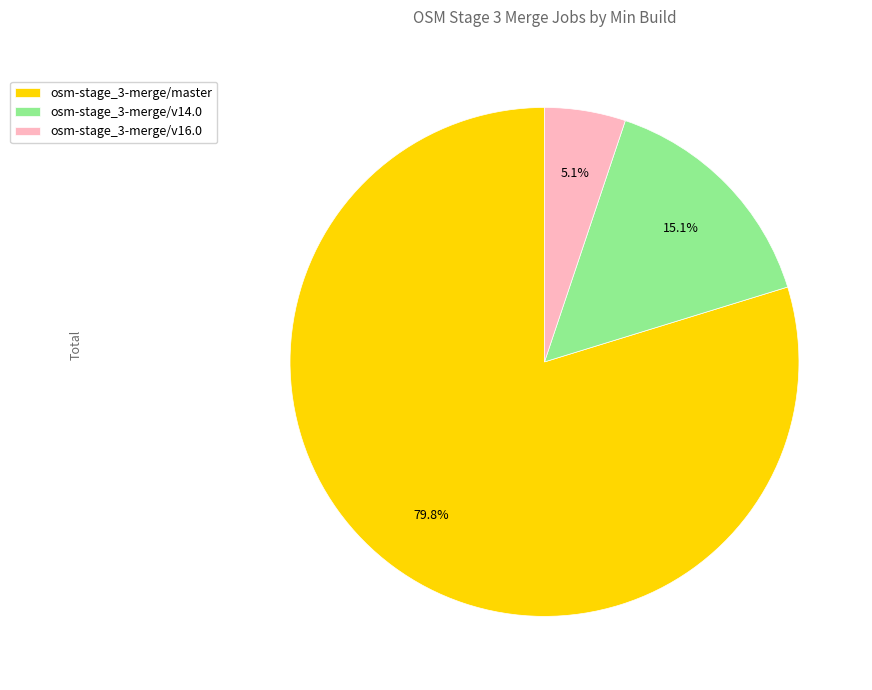

Which has a higher value, osm-stage_3-merge/master or osm-stage_3-merge/v16.0?

osm-stage_3-merge/master